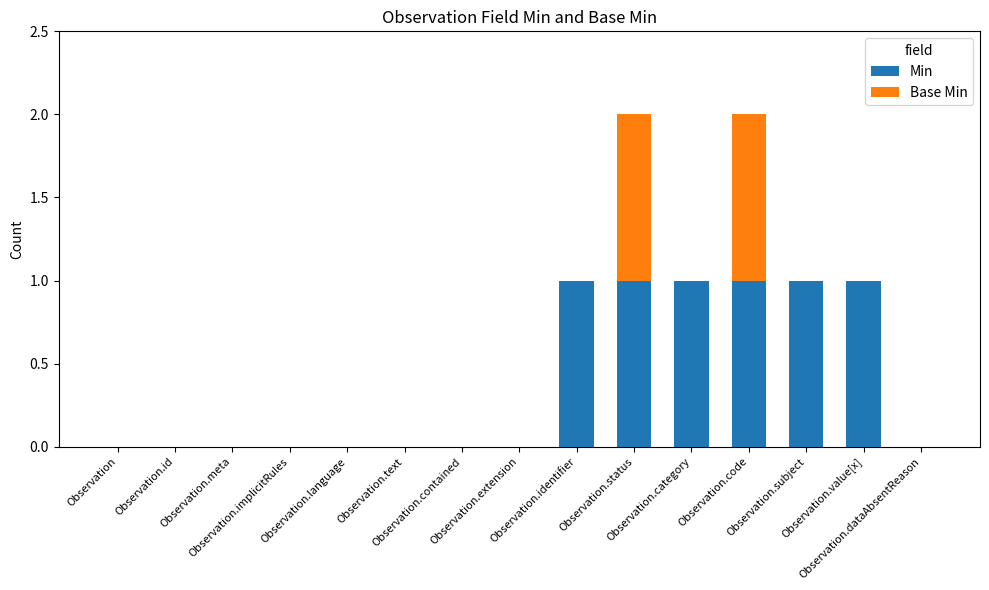

Are the bars horizontal?

No